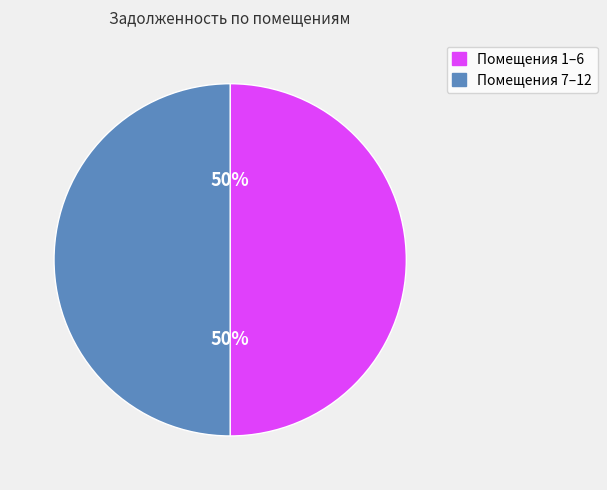

To the nearest percent, what is the average slice percentage?

50%